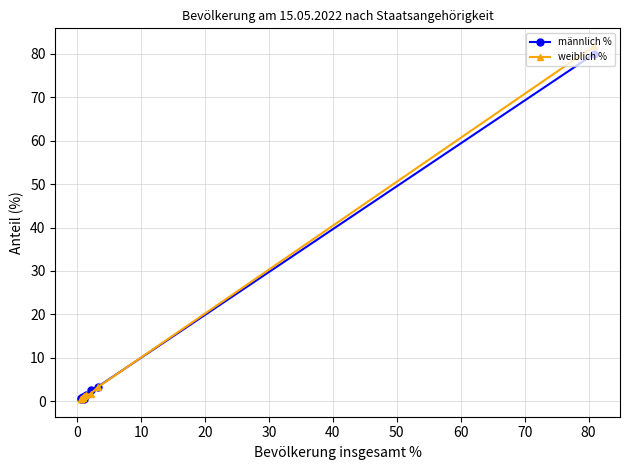

True or false: weiblich % has more than 2 points higher than both neighbors.

False